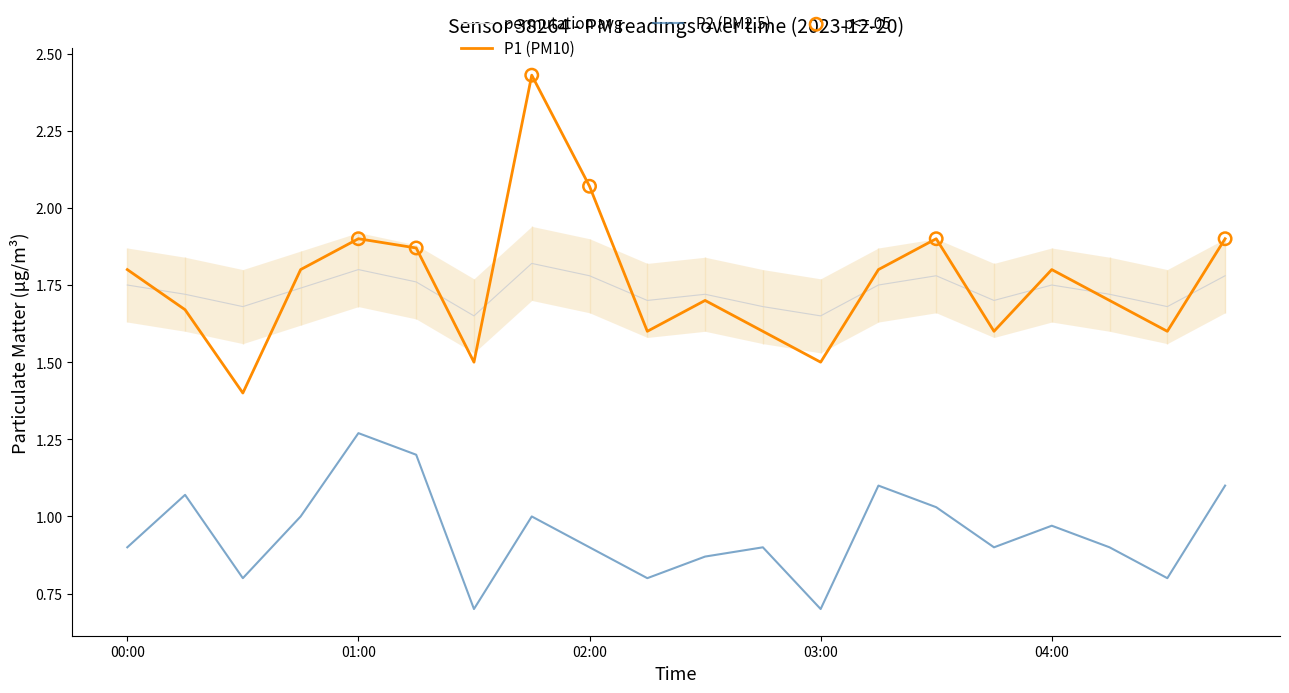

What are all the series names shown in the legend?

P1, P2